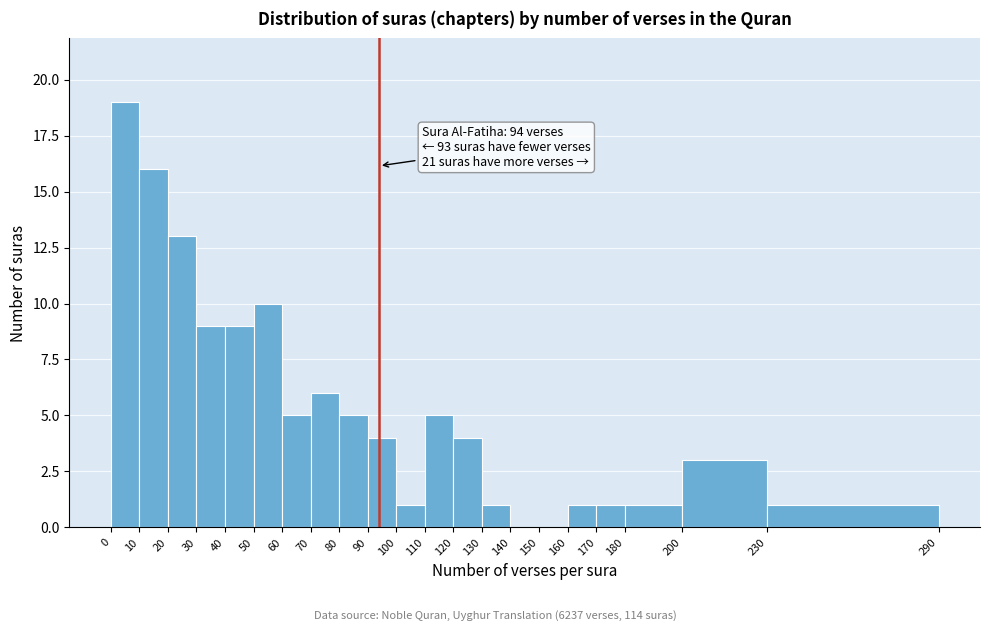

Which range on the x-axis has the tallest bar?

0 to 10